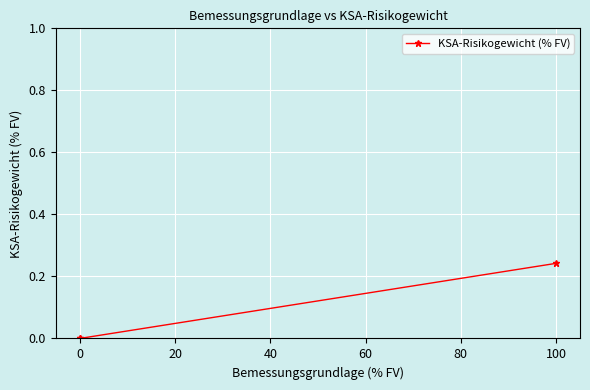

True or false: the data shows -0.1 at 0.

False